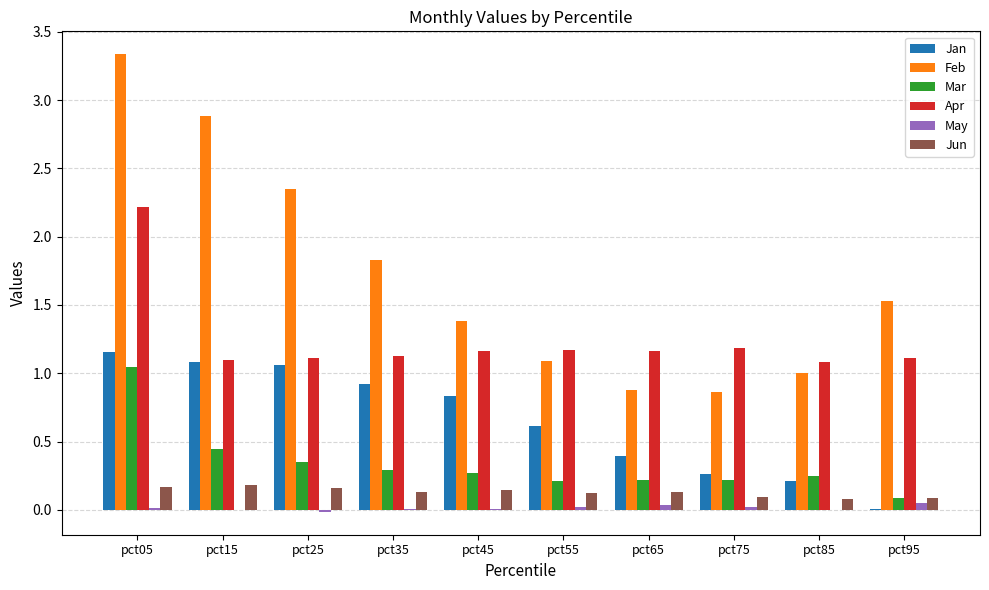

What is the greatest value displayed?

3.3